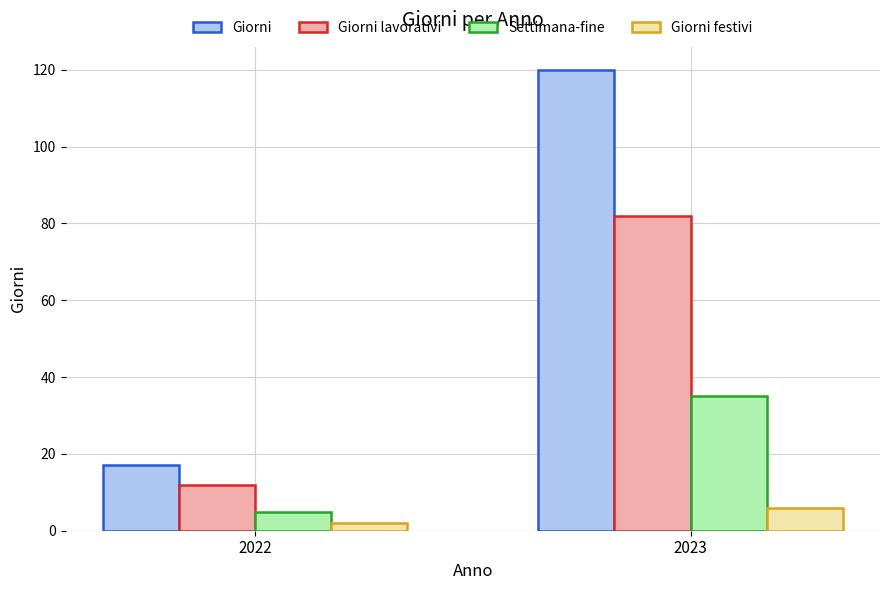

Count the Giorni lavorativi values in the range 12 to 82.

2